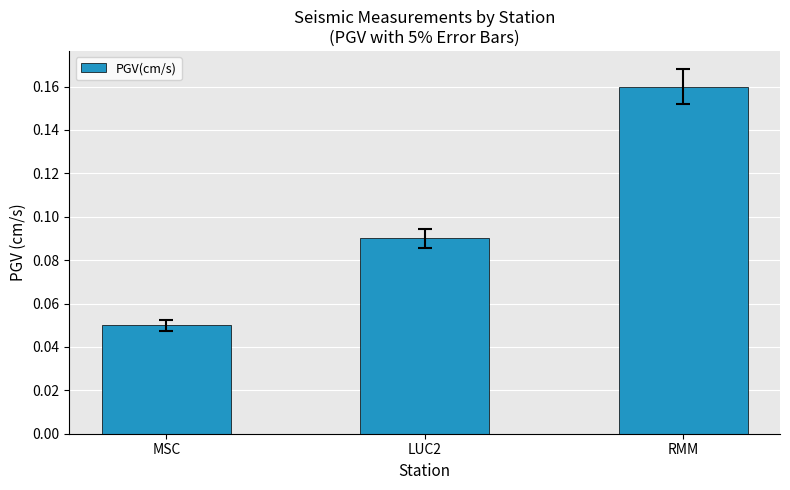

What position from the right is LUC2?

2